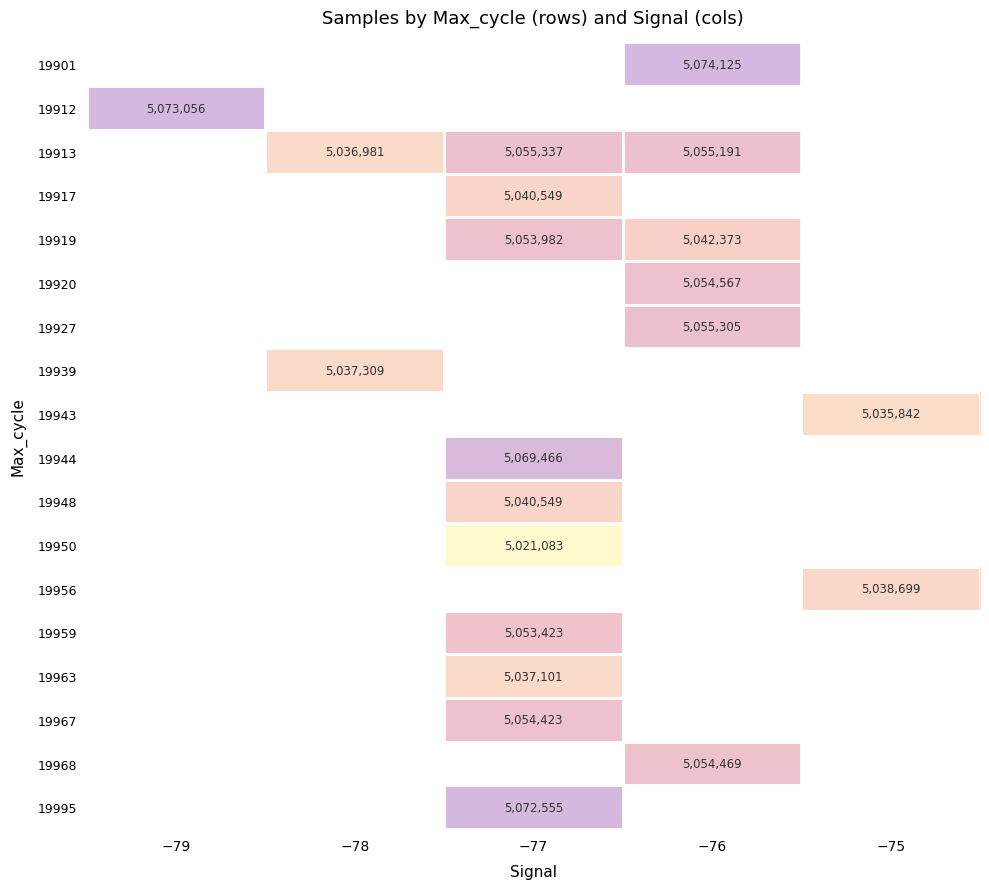

True or false: 19963 has a value of 1644621 at −77.

False